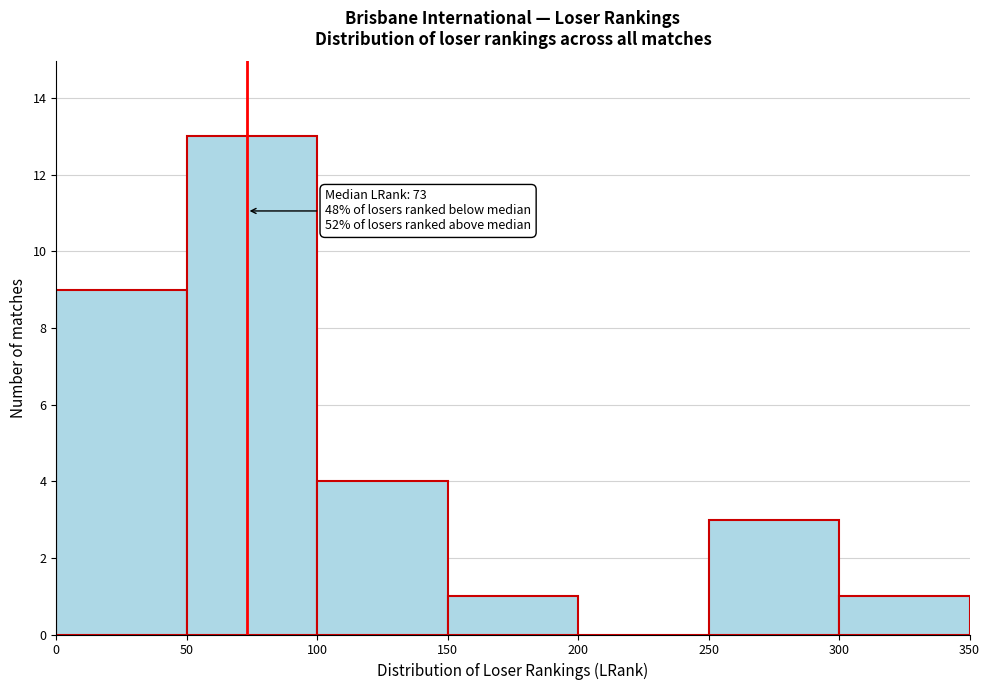

Which range on the x-axis has the tallest bar?

50 to 100